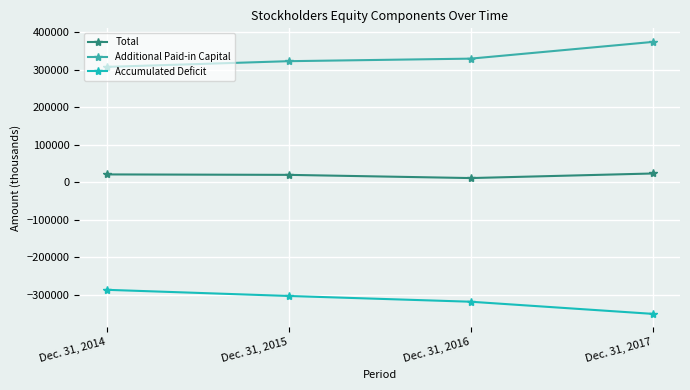

True or false: Total and Additional Paid-in Capital cross at least once.

False